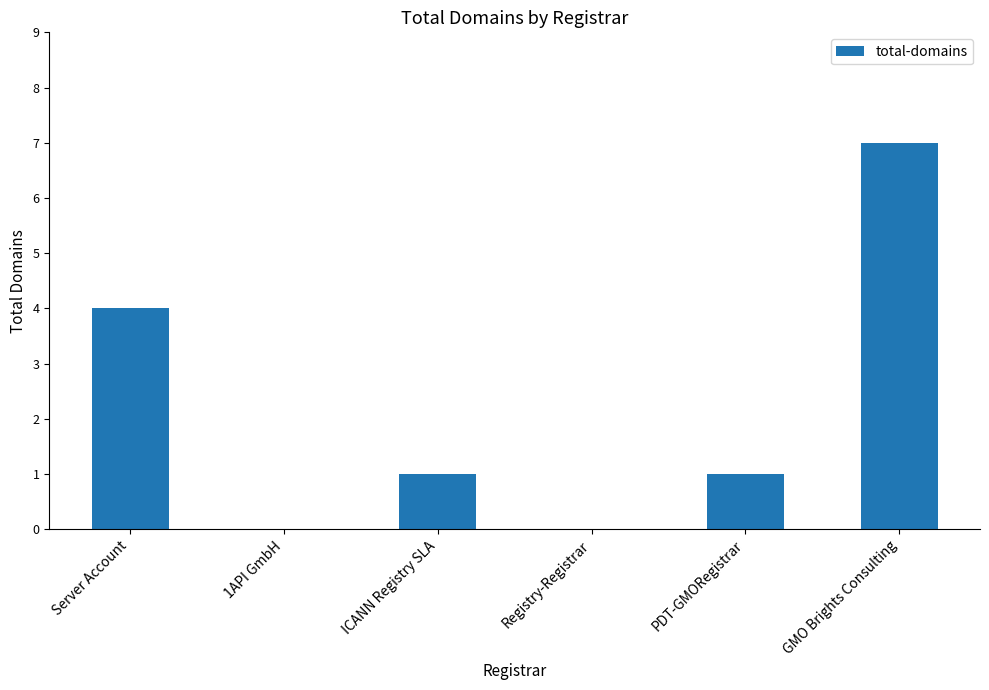

Which has a higher value, GMO Brights Consulting or Server Account?

GMO Brights Consulting